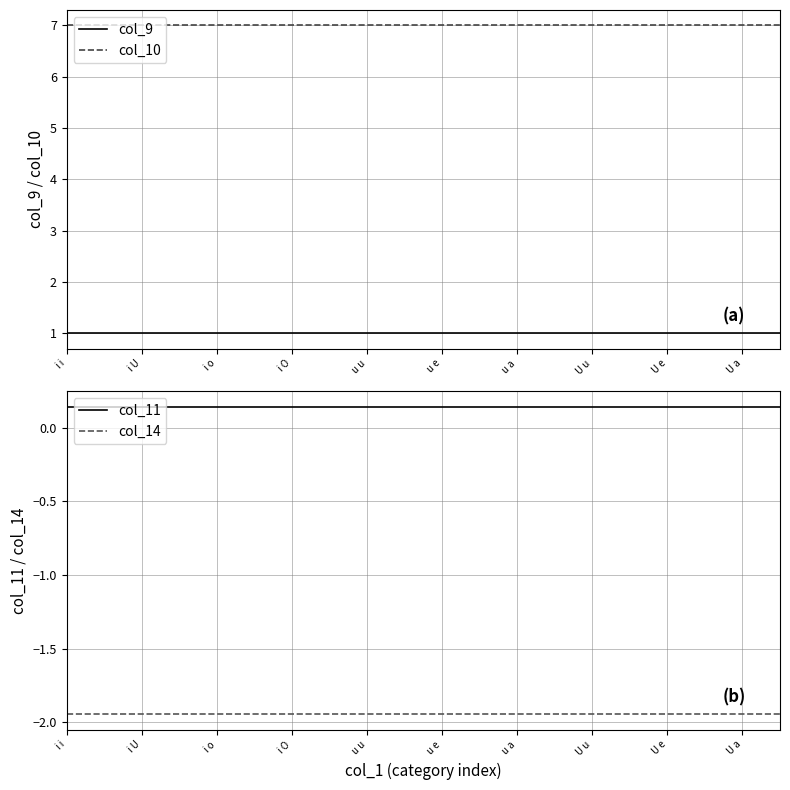

True or false: col_14 has more than 0 points higher than both neighbors.

False